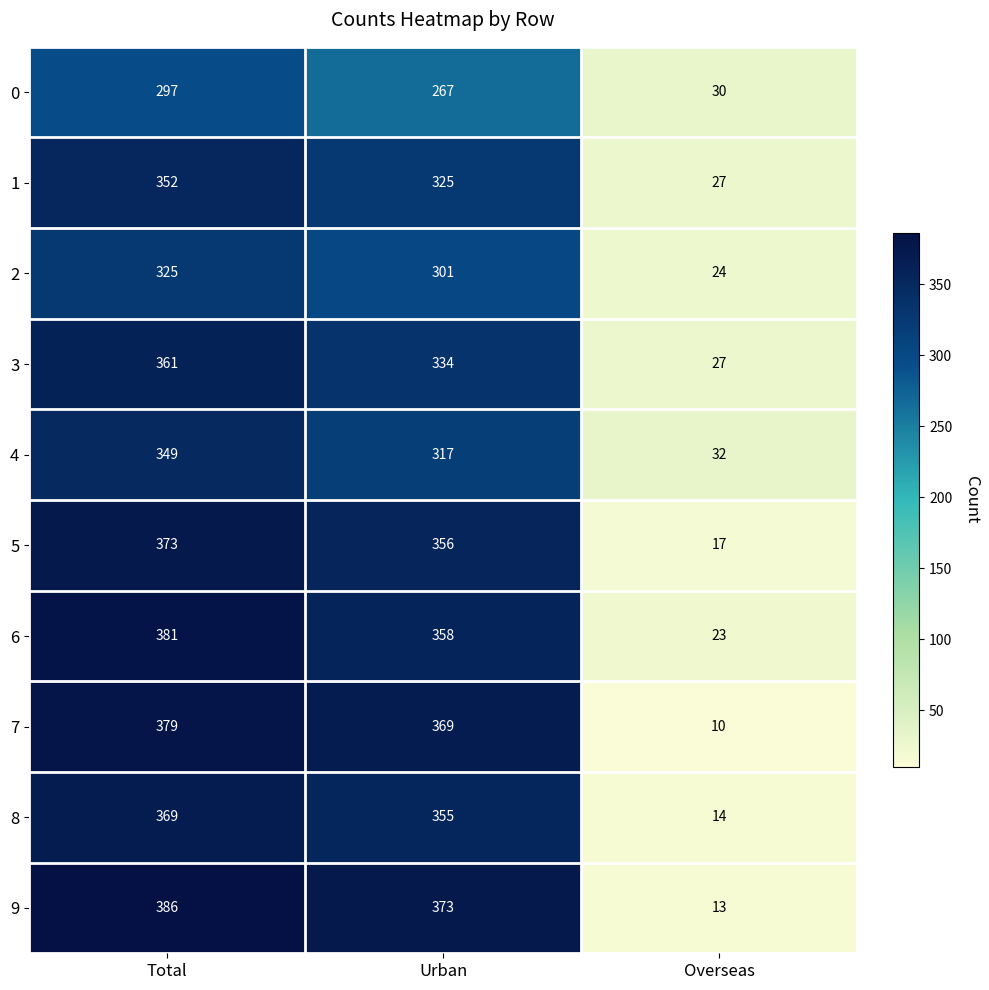

What is the sum of all 8 values?

738